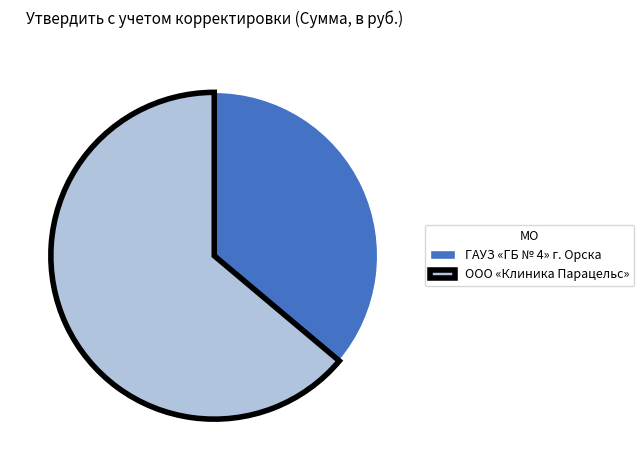

Count the number of slices in the pie.

2